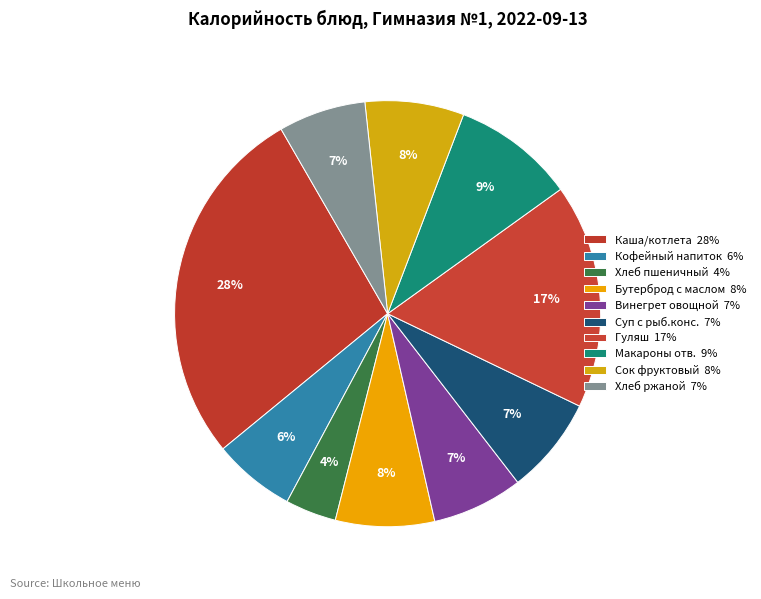

Count the number of slices in the pie.

10